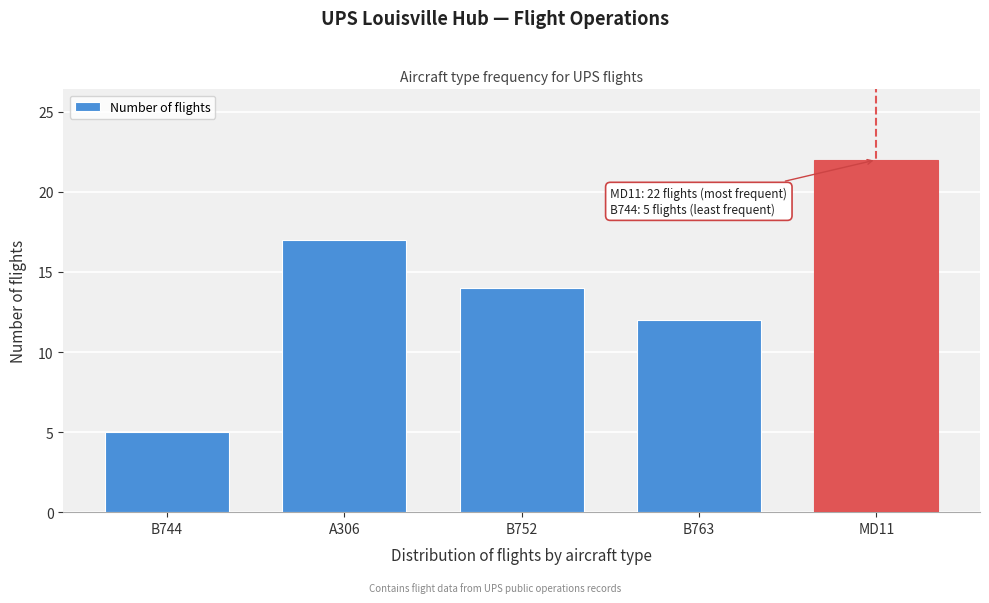

Reading left to right, extract all data points from this chart.

B744=5	A306=17	B752=14	B763=12	MD11=22